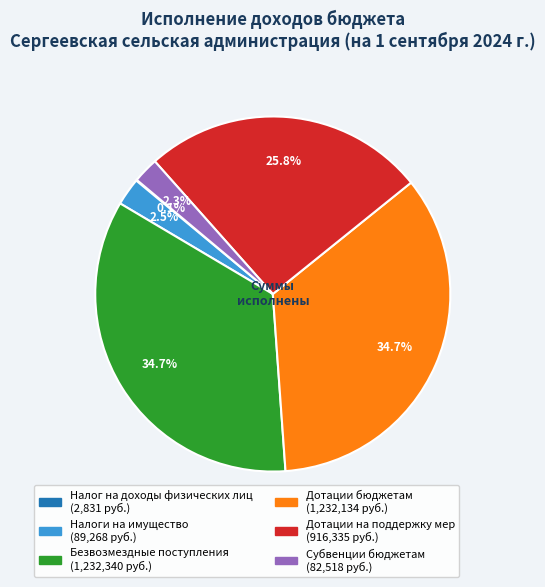

To the nearest percent, what percentage of the pie is Безвозмездные поступления?

35%